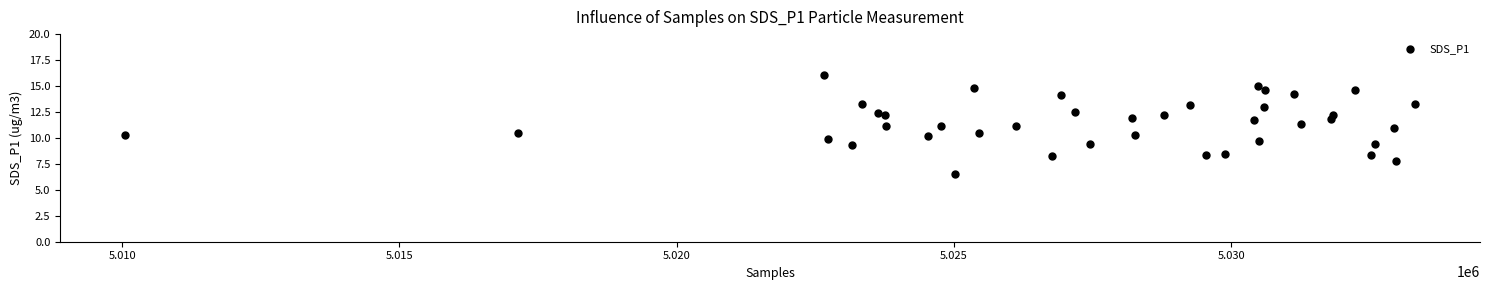

What is the range of Y values (max minus min)?

9.5